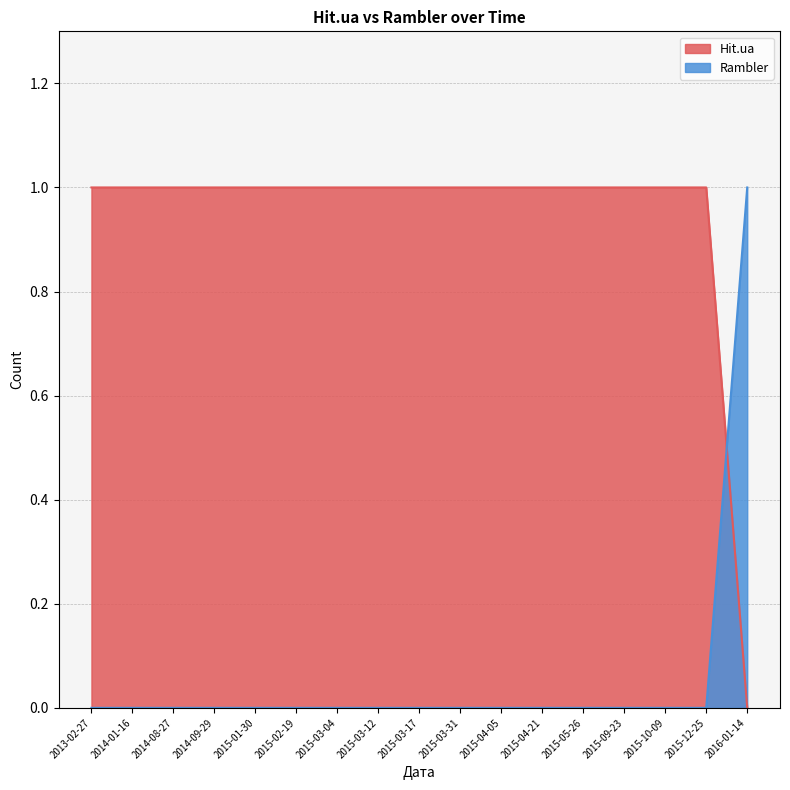

Which category has the lowest value in the Rambler series?

2013-02-27